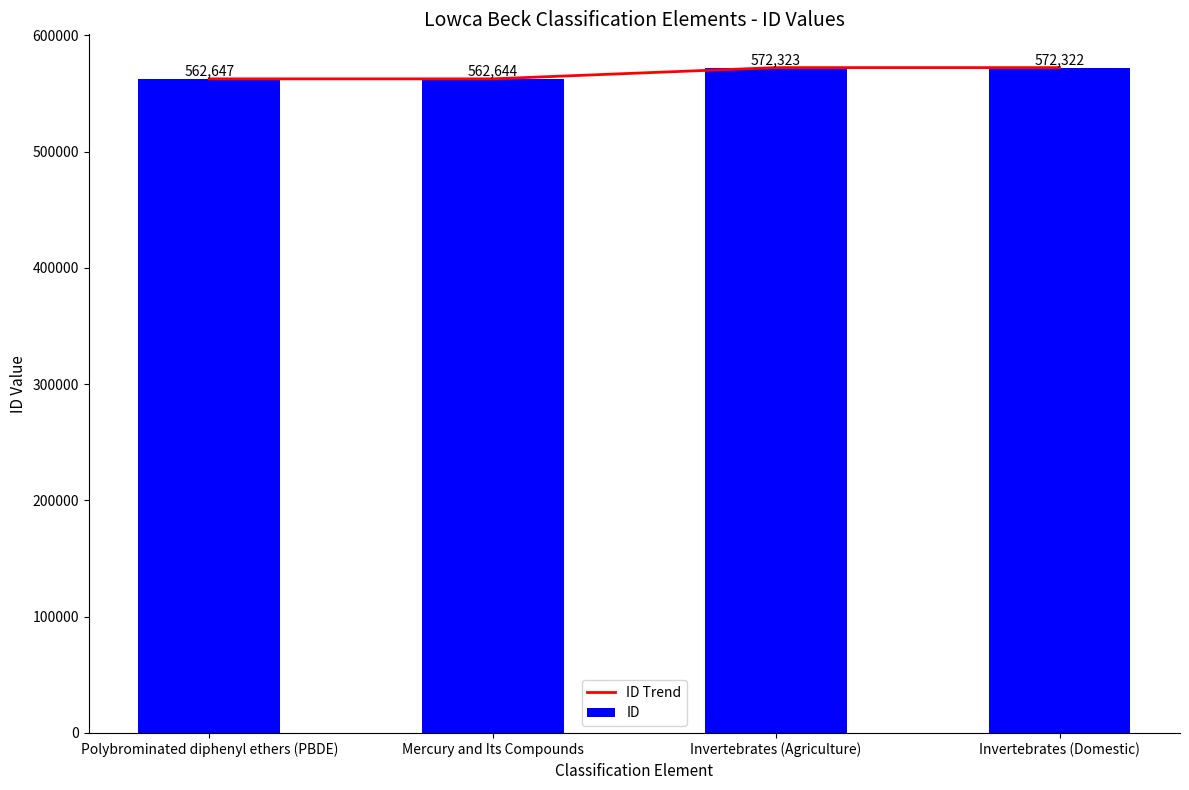

What is the approximate value of ID at Invertebrates (Agriculture), to the nearest 10?

572320